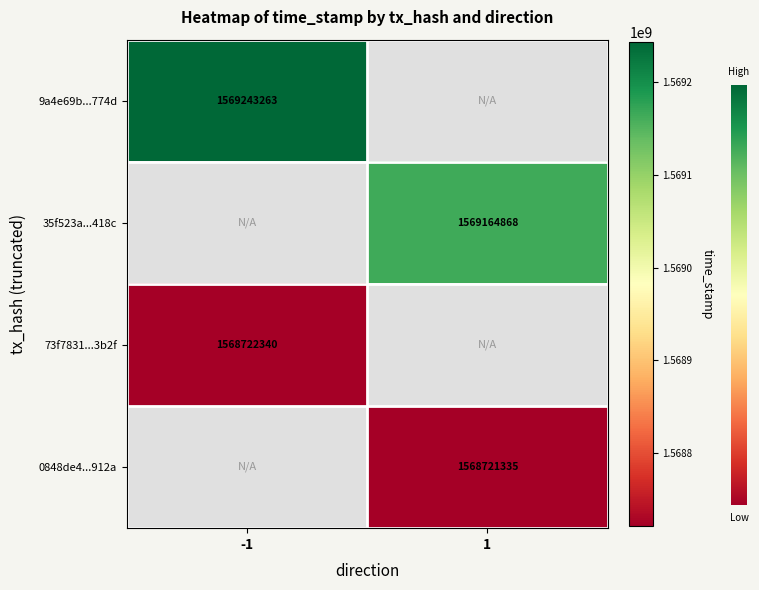

Is it true that 35f523a...418c equals 1569164868 at 1?

True